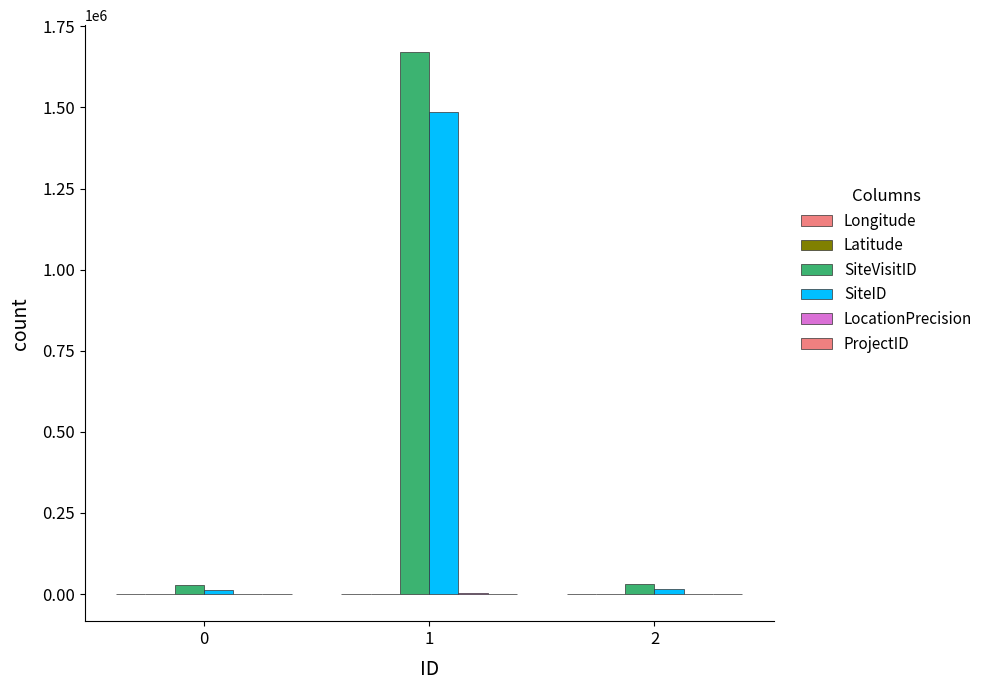

True or false: Longitude has a value of 57.2 at 1.

False